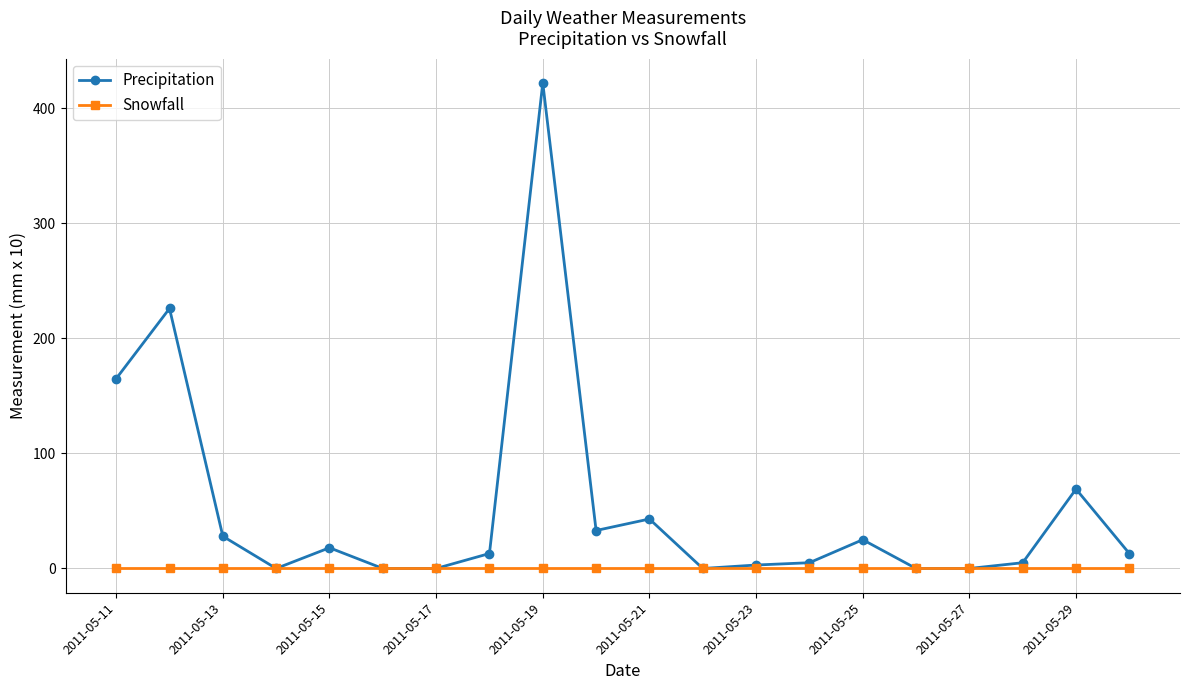

List the series in order of their peak value, lowest first.

Snowfall, Precipitation